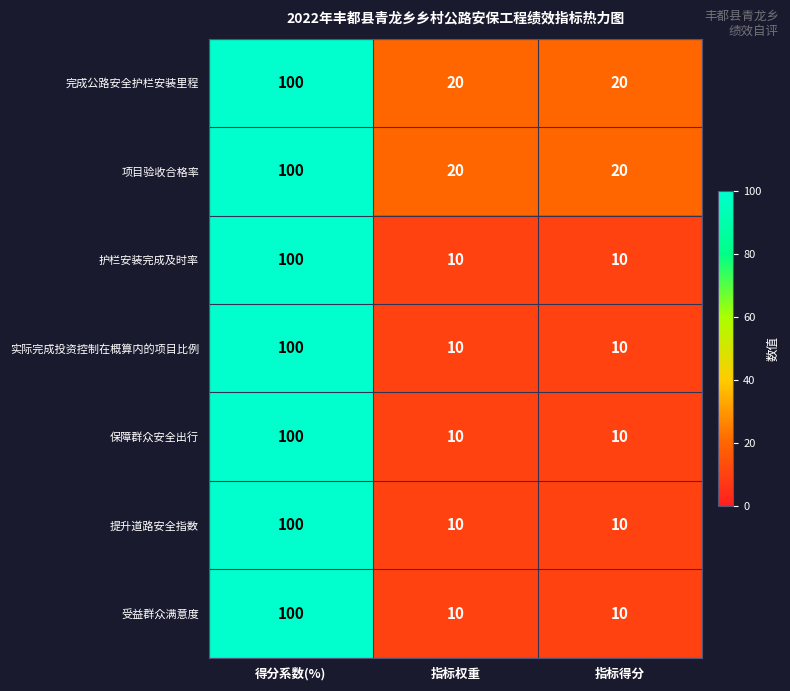

What is the greatest value displayed?

100